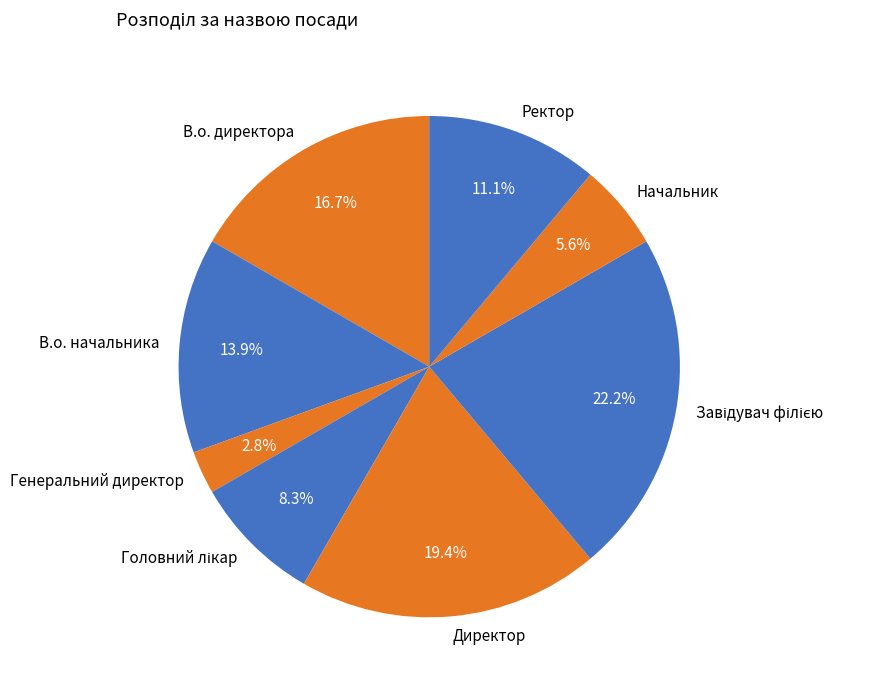

Which has a higher value, В.о. директора or Начальник?

В.о. директора